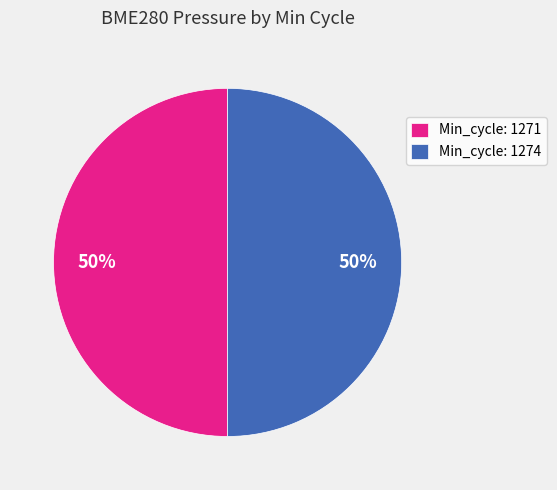

Do Min_cycle: 1274 and Min_cycle: 1271 together represent more than half of the pie?

Yes